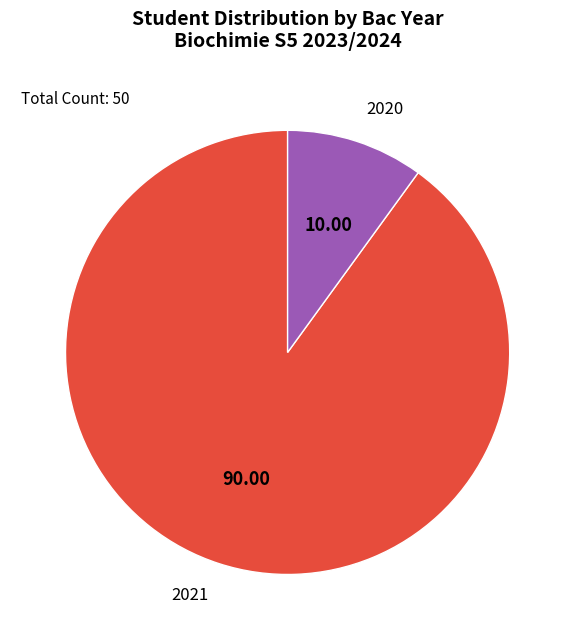

Approximately how many times larger is the value at 2020 compared to 2021?

0.1